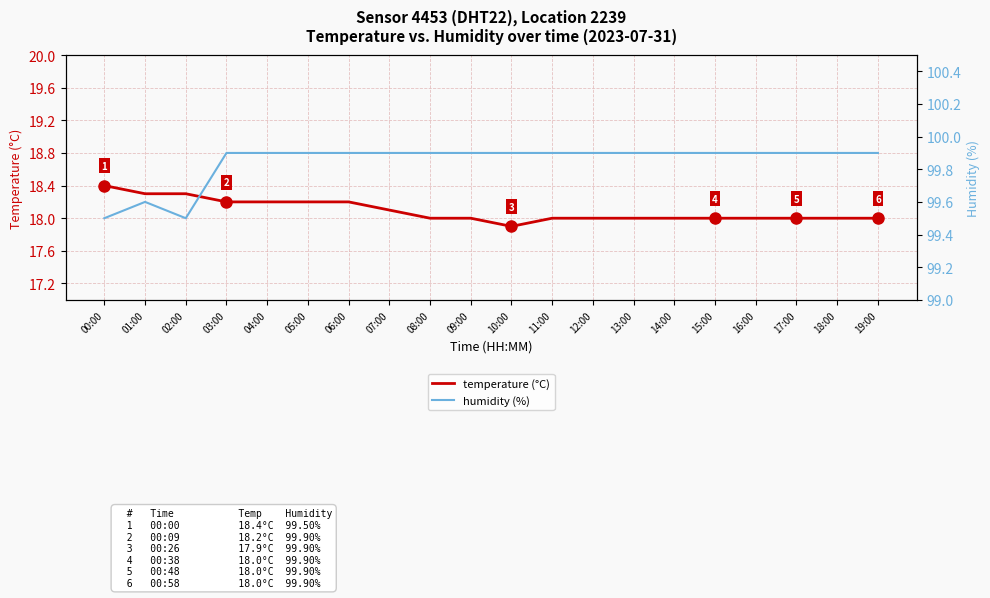

At which label does humidity reach its minimum?

00:00